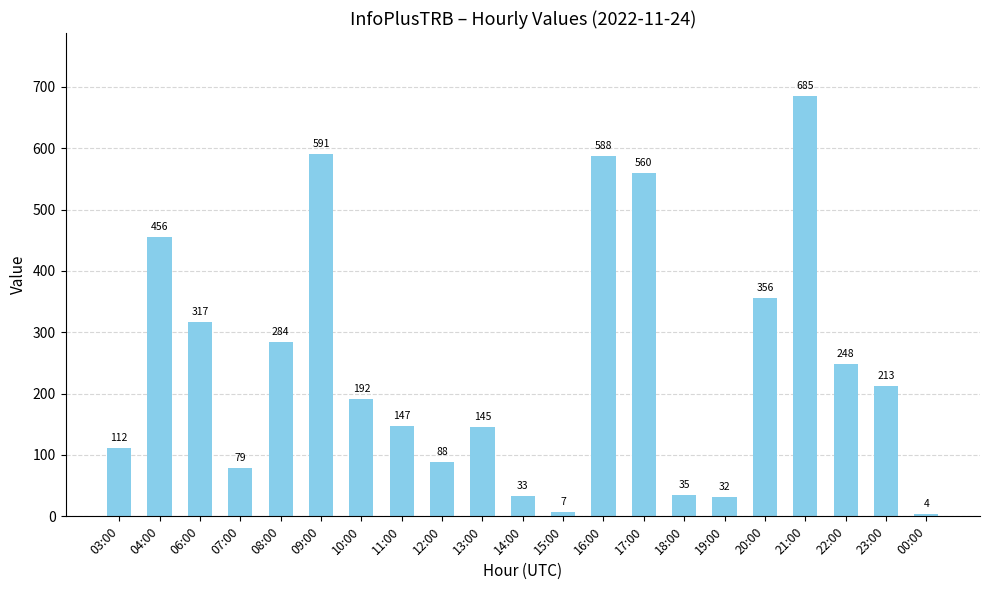

What is the value of the 3rd bar from the left?

317